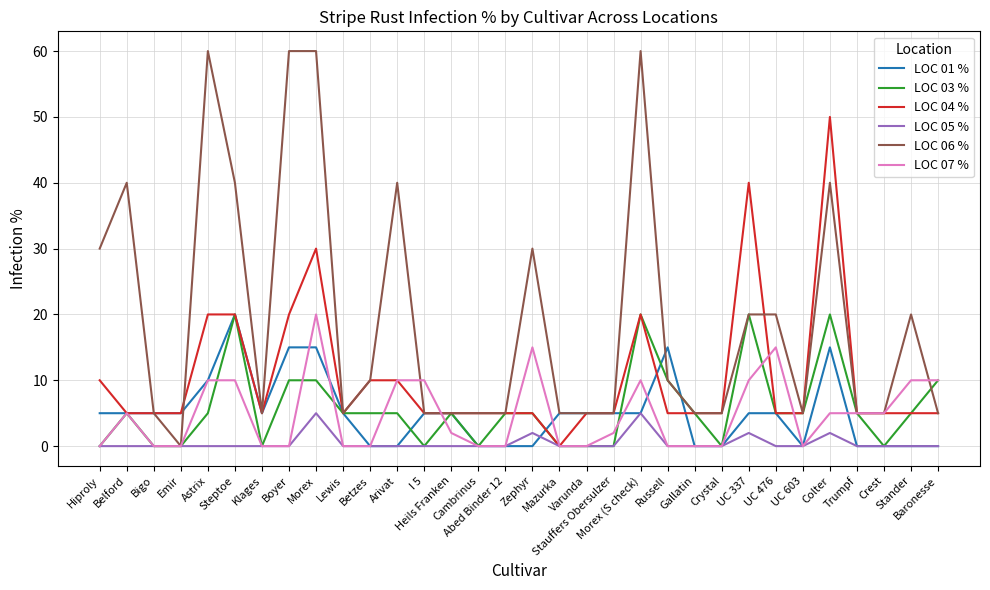

Which series has the largest total across all categories?

LOC 06 %